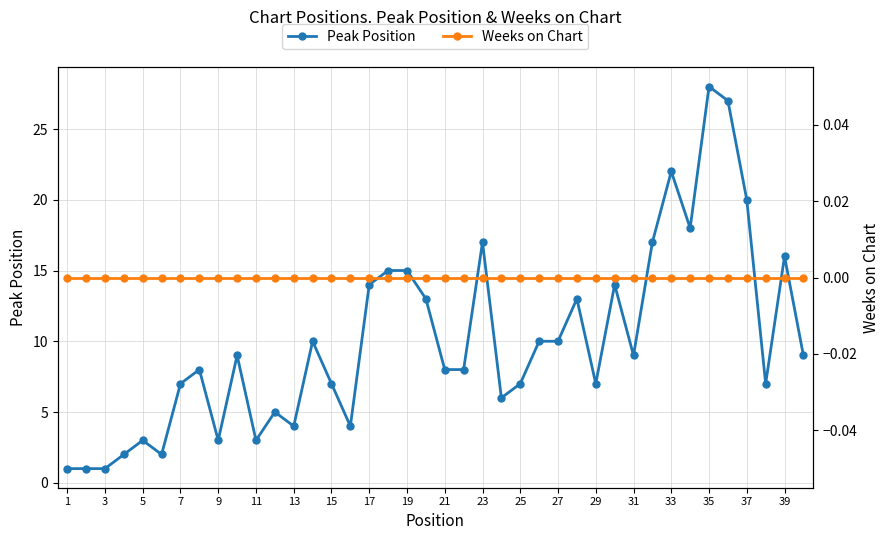

Rank the series by their average value, from lowest to highest.

Weeks on Chart, Peak Position